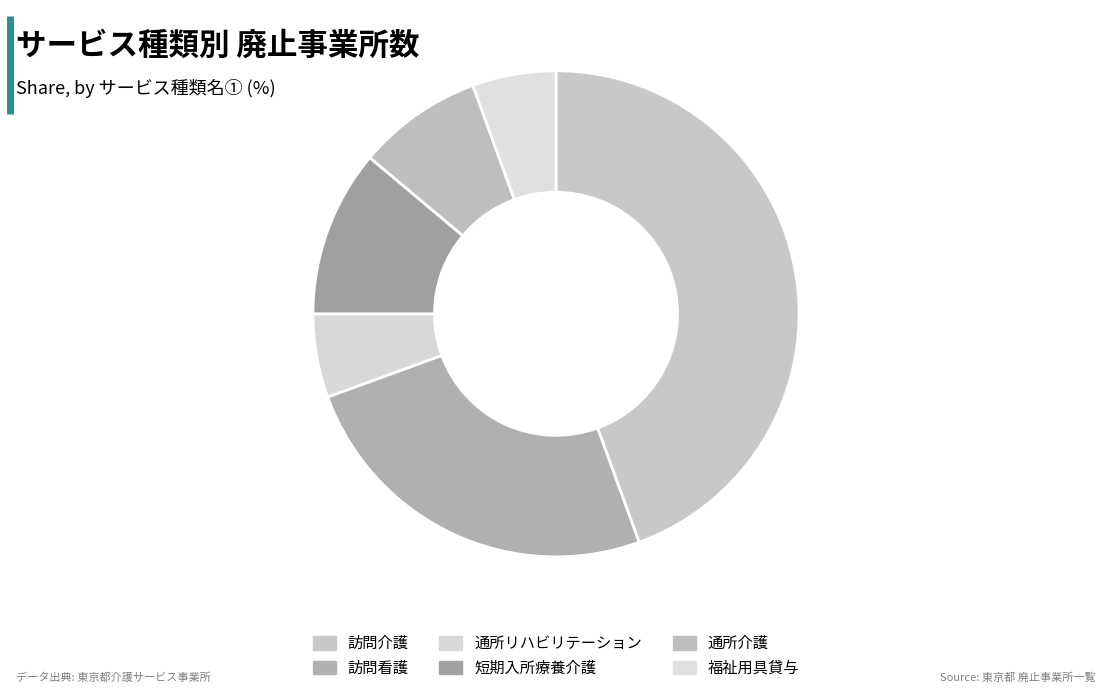

Rank the categories by value from highest to lowest.

訪問介護, 訪問看護, 短期入所療養介護, 通所介護, 通所リハビリテーション, 福祉用具貸与